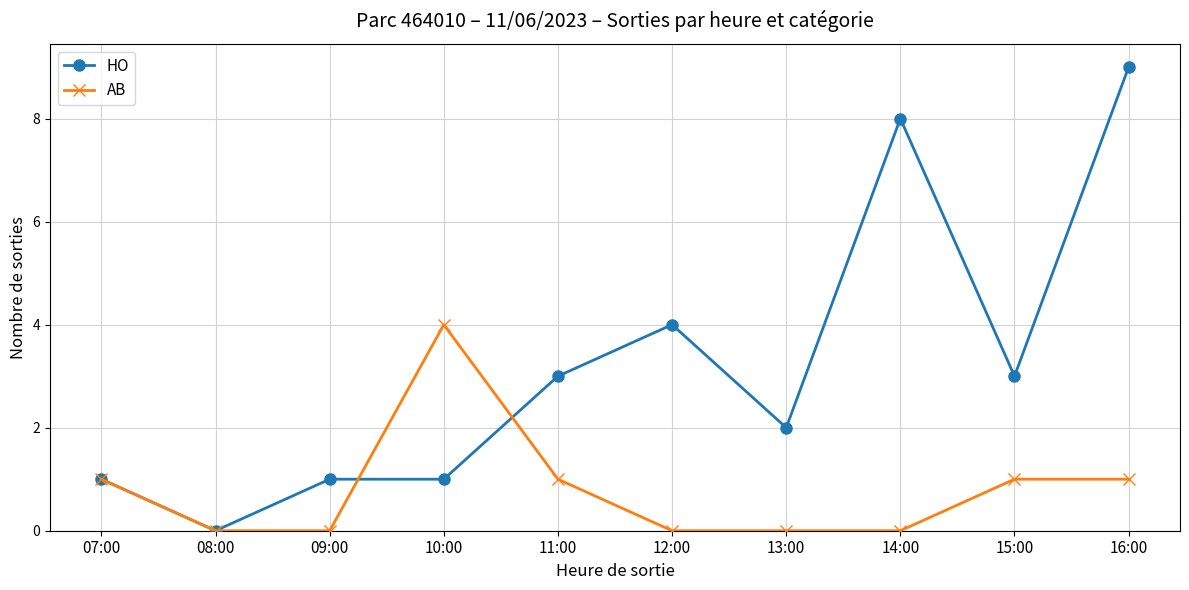

What is the difference between the maximum and second lowest values in the AB series?

4